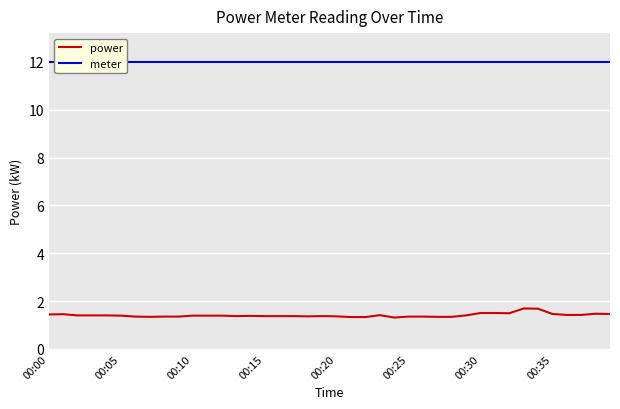

Which series has the largest range (max minus min)?

power